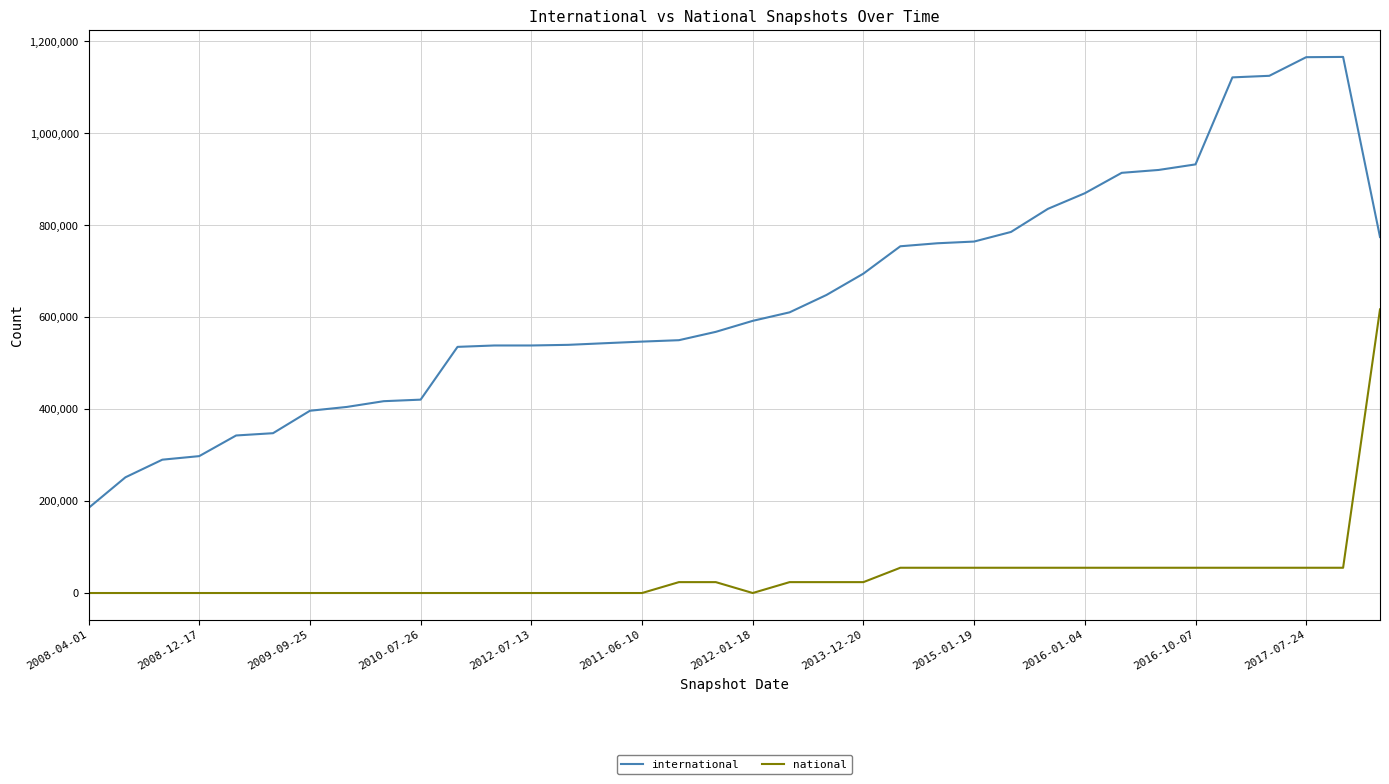

True or false: national and international intersect in this chart.

False